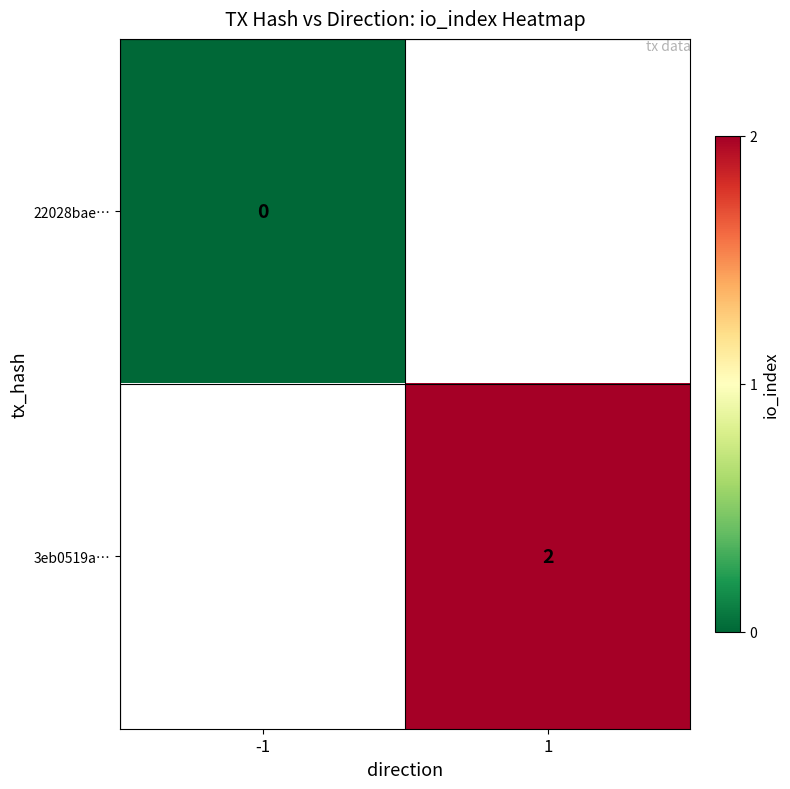

The value of 3eb0519a… at 1 is 4. True or false?

False